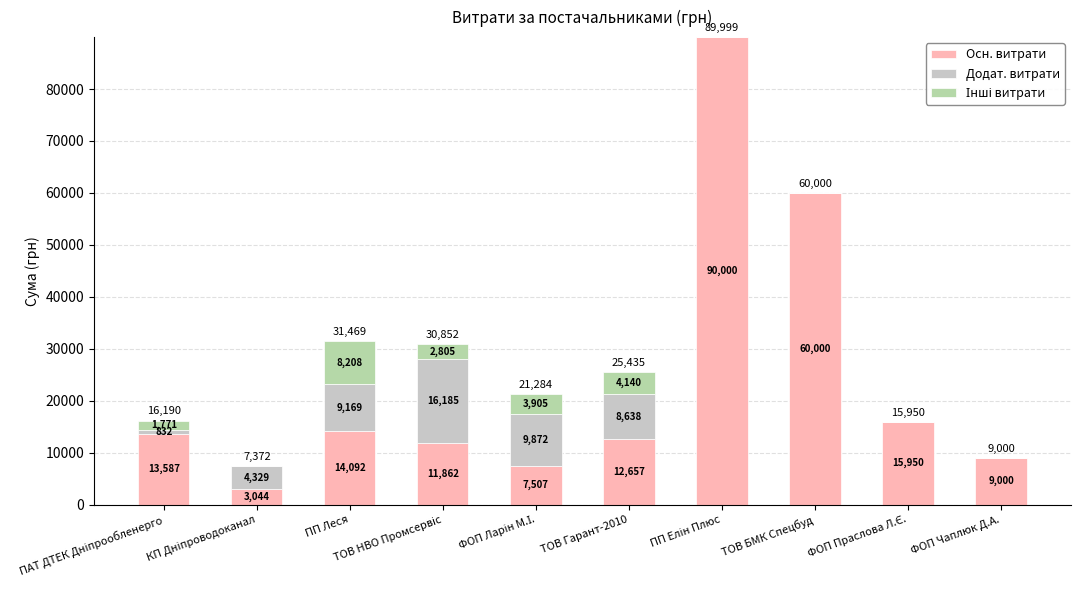

What is the total value across all series at ТОВ БМК Спецбуд?

60000.0